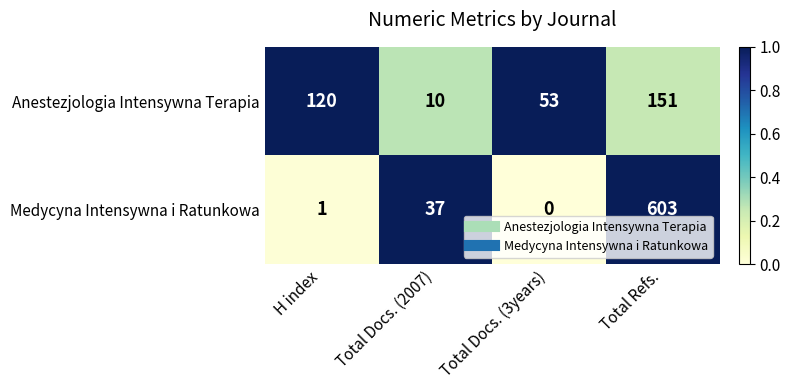

Which series has the largest total across all categories?

Medycyna Intensywna i Ratunkowa